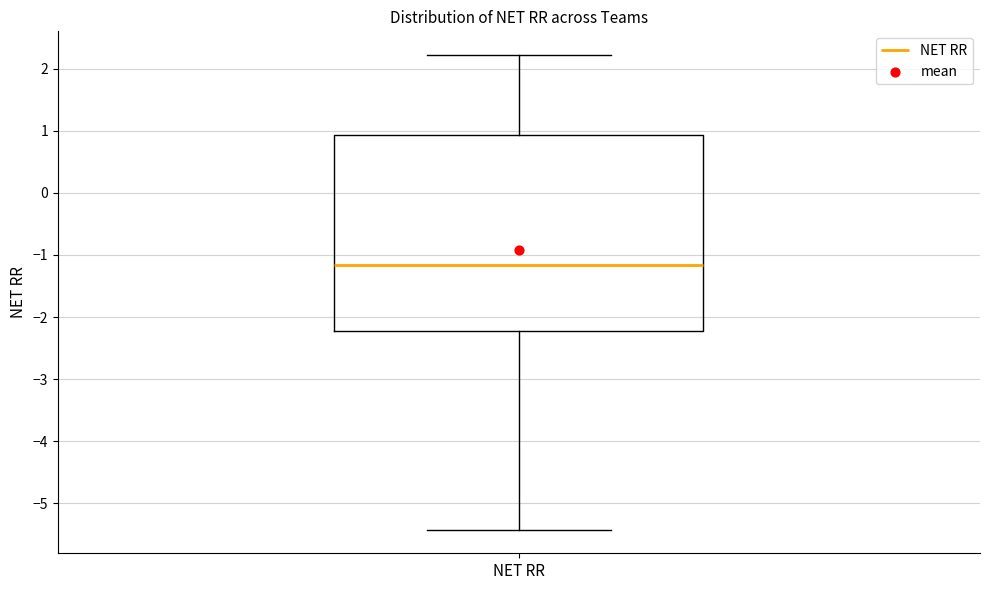

Where does the median line of the box for NET RR sit on the y-axis? The values are not printed on the chart, so give them approximately, as read against the axis.

-1.2